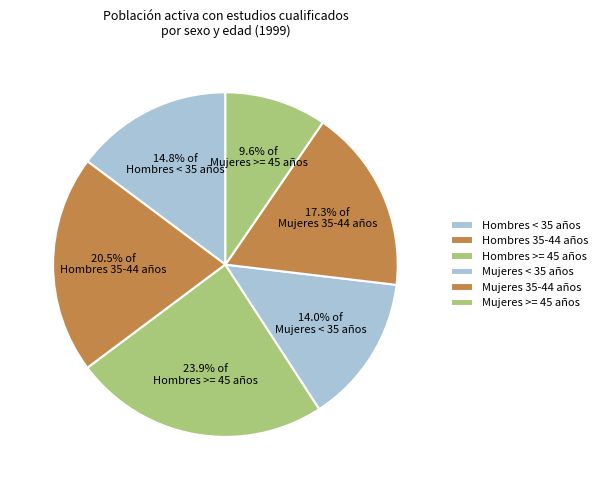

To the nearest percent, what is the difference between the largest and smallest slice percentages?

14%